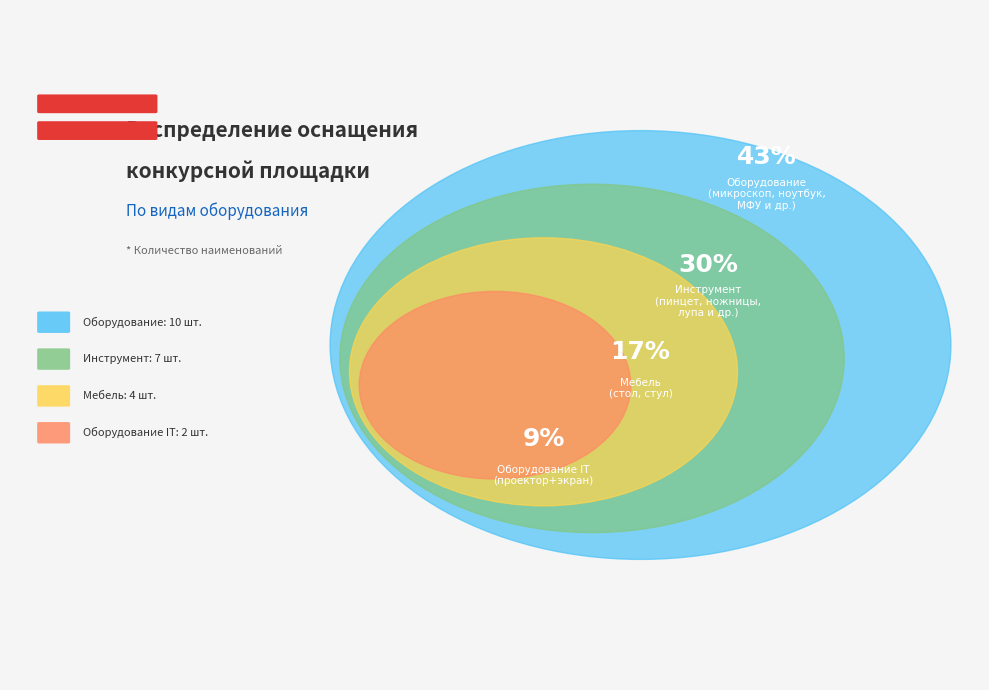

Is the sum of Оборудование IT and Мебель greater than half?

No